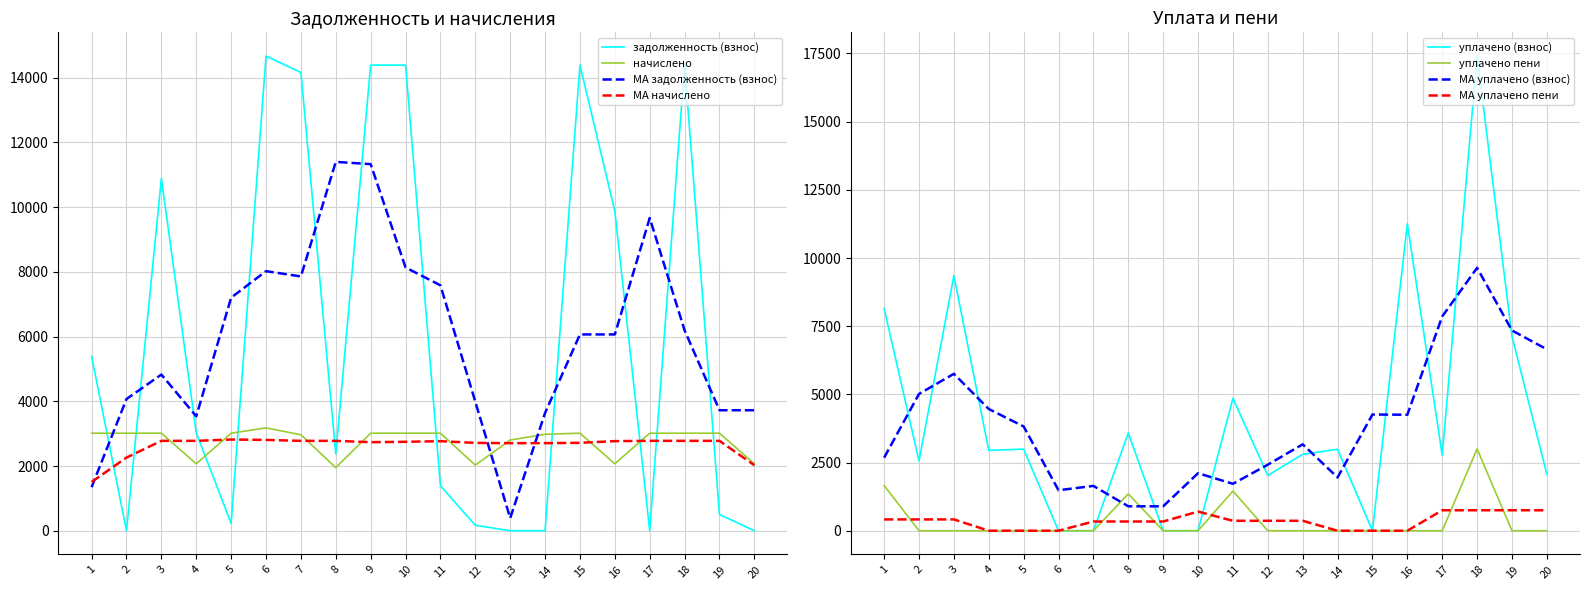

In задолженность (взнос), how many points are lower than both neighbors (excluding endpoints)?

4